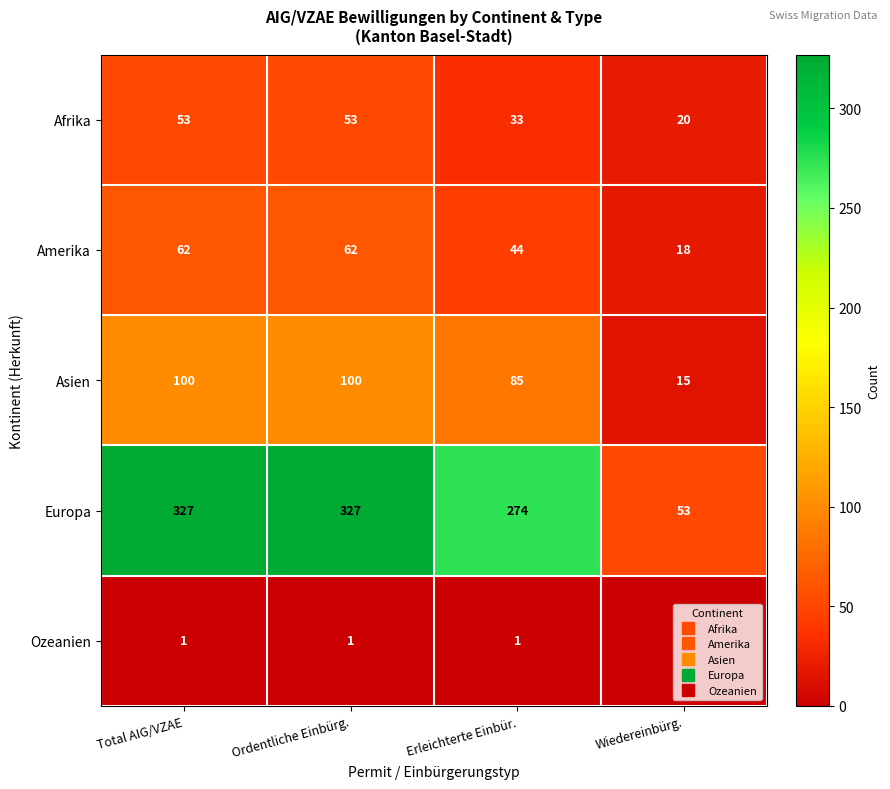

Count the number of data series in this chart.

5